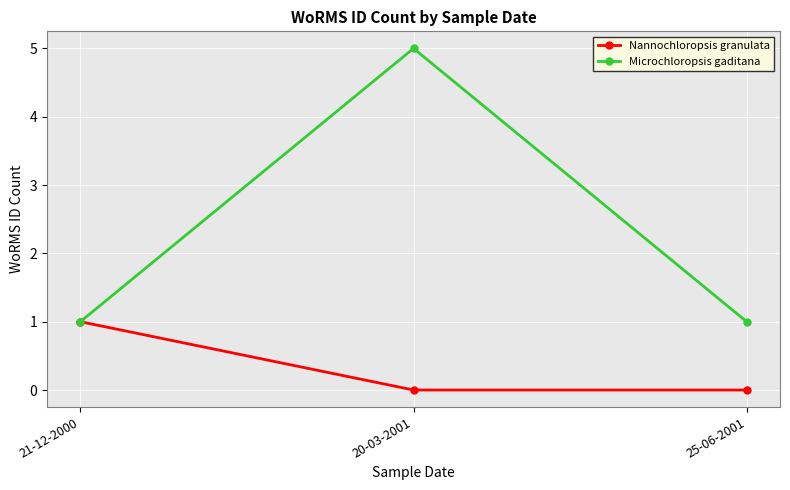

How many lines are shown in the chart?

2